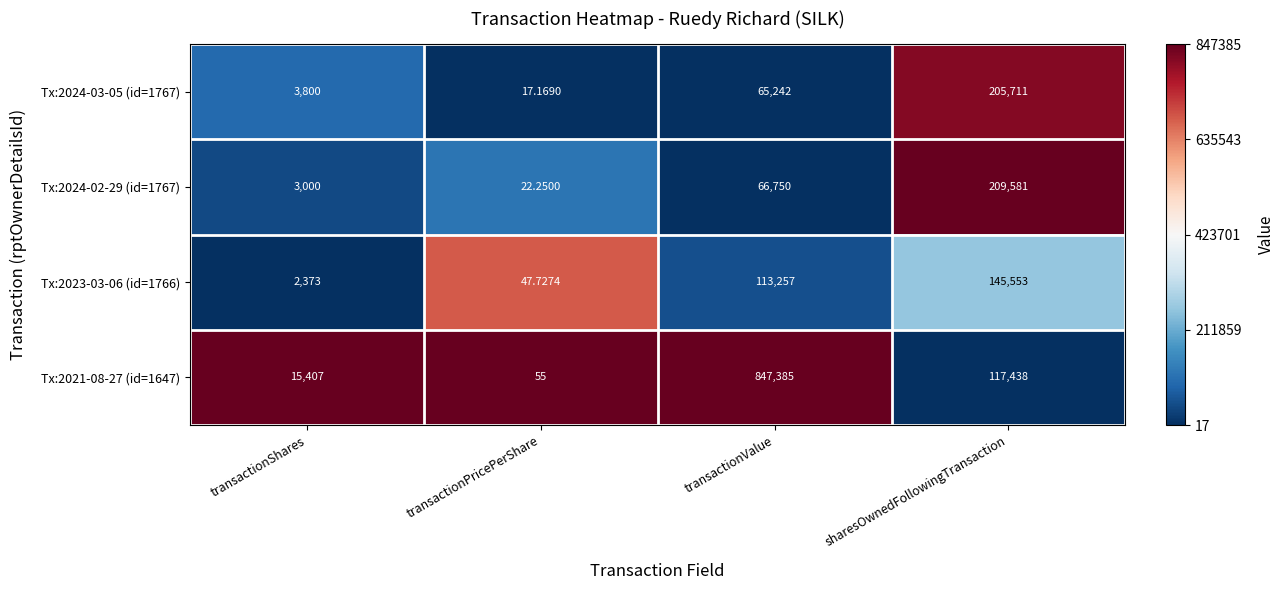

Where is Tx:2023-03-06 (id=1766) nearest to the value 72800?

transactionValue